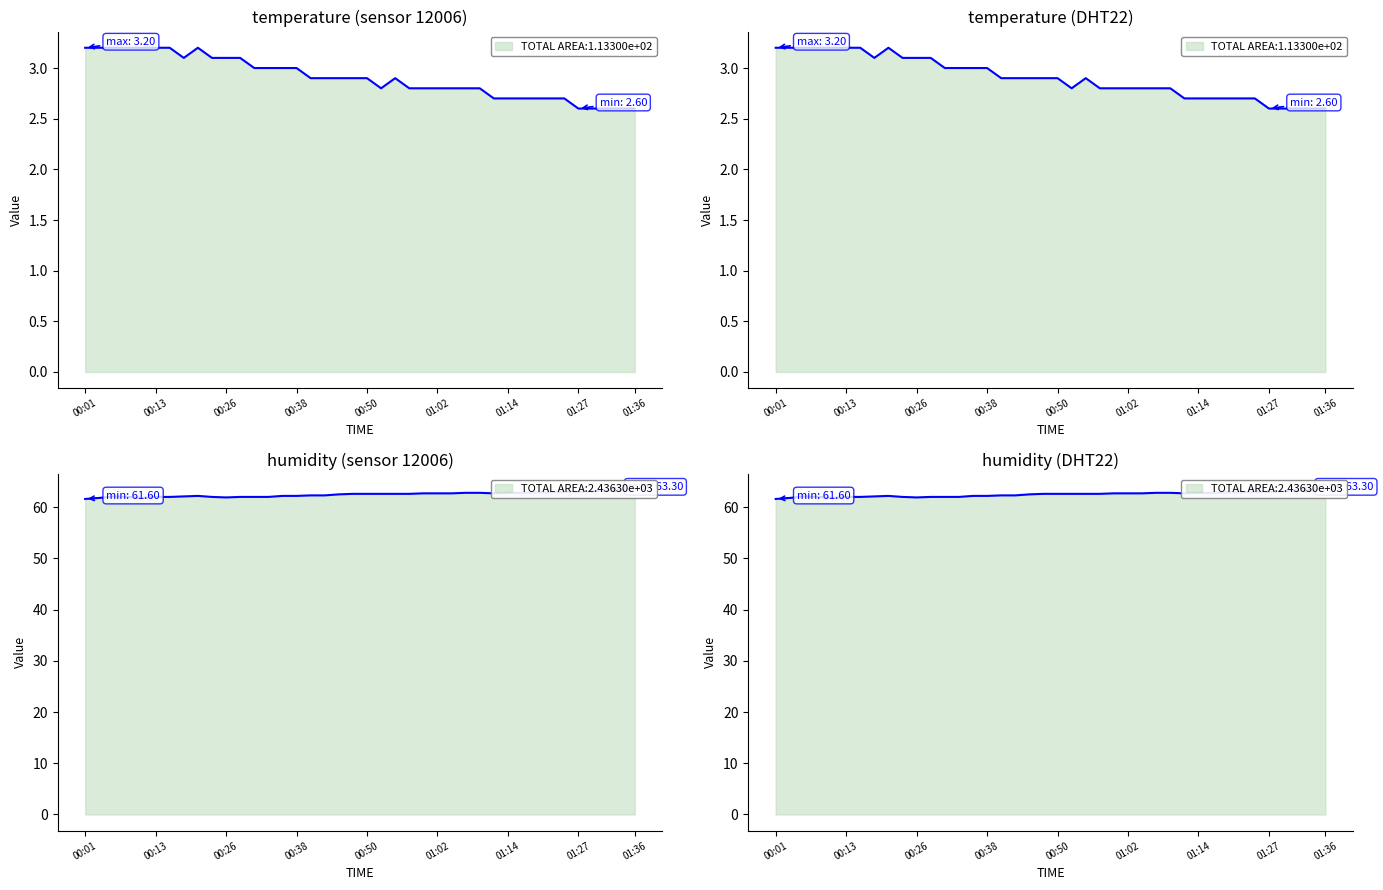

At how many categories does at least one series exceed 30?

40